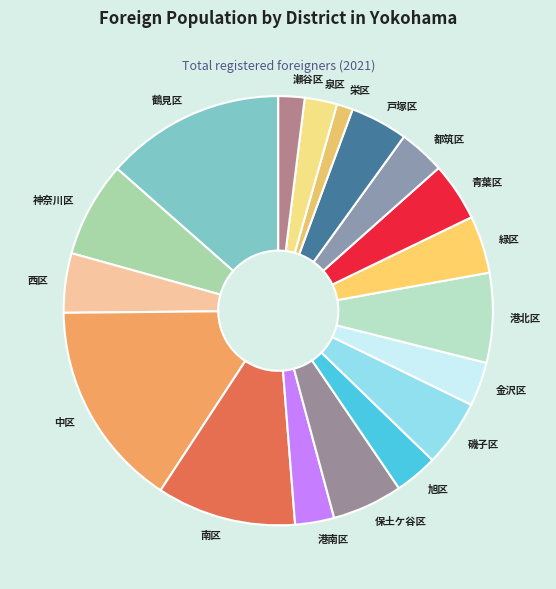

True or false: 金沢区 accounts for 9% of the total.

False